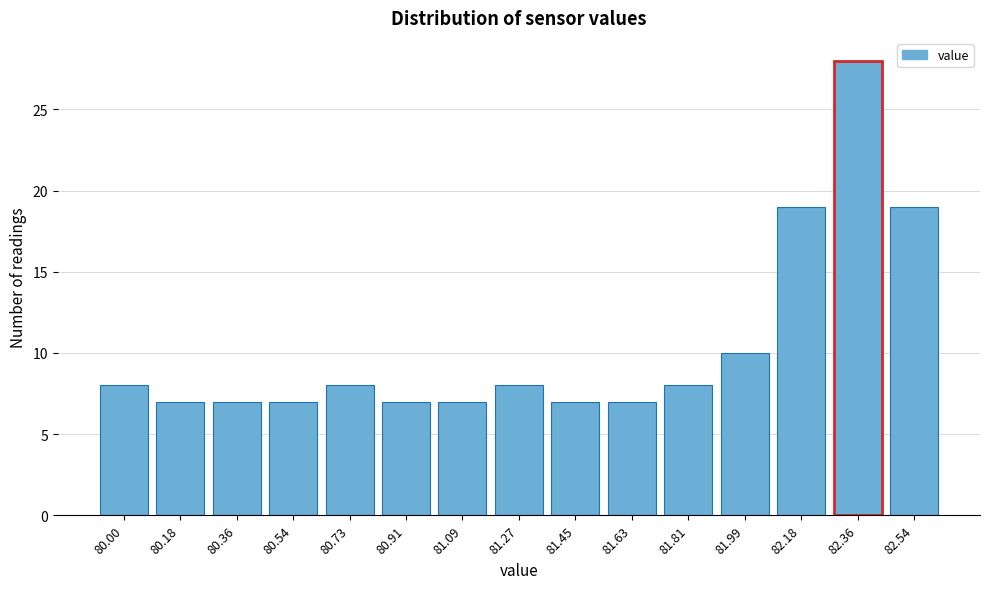

Reading right to left, what are all the values shown in this chart?

19	28	19	10	8	7	7	8	7	7	8	7	7	7	8